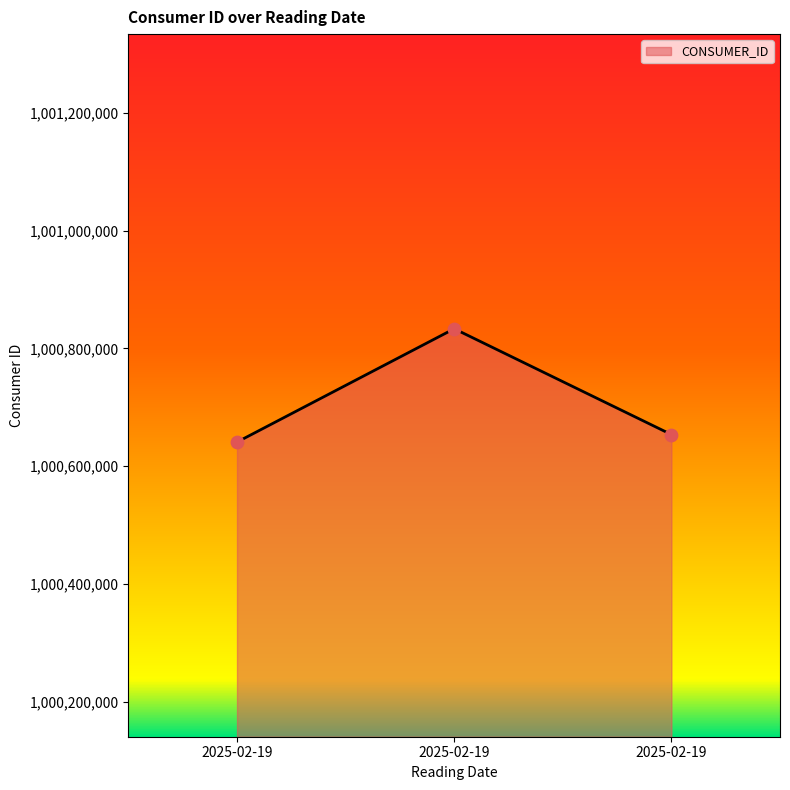

Between 2025-02-19 and 2025-02-19, which is larger?

2025-02-19